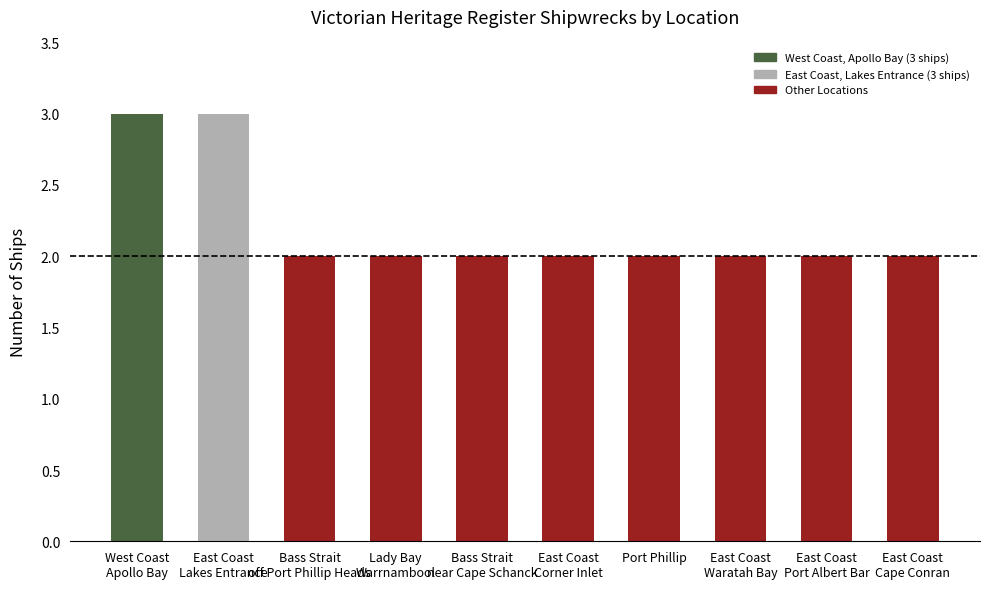

Which has a higher value, Lady Bay
Warrnambool or West Coast
Apollo Bay?

West Coast
Apollo Bay